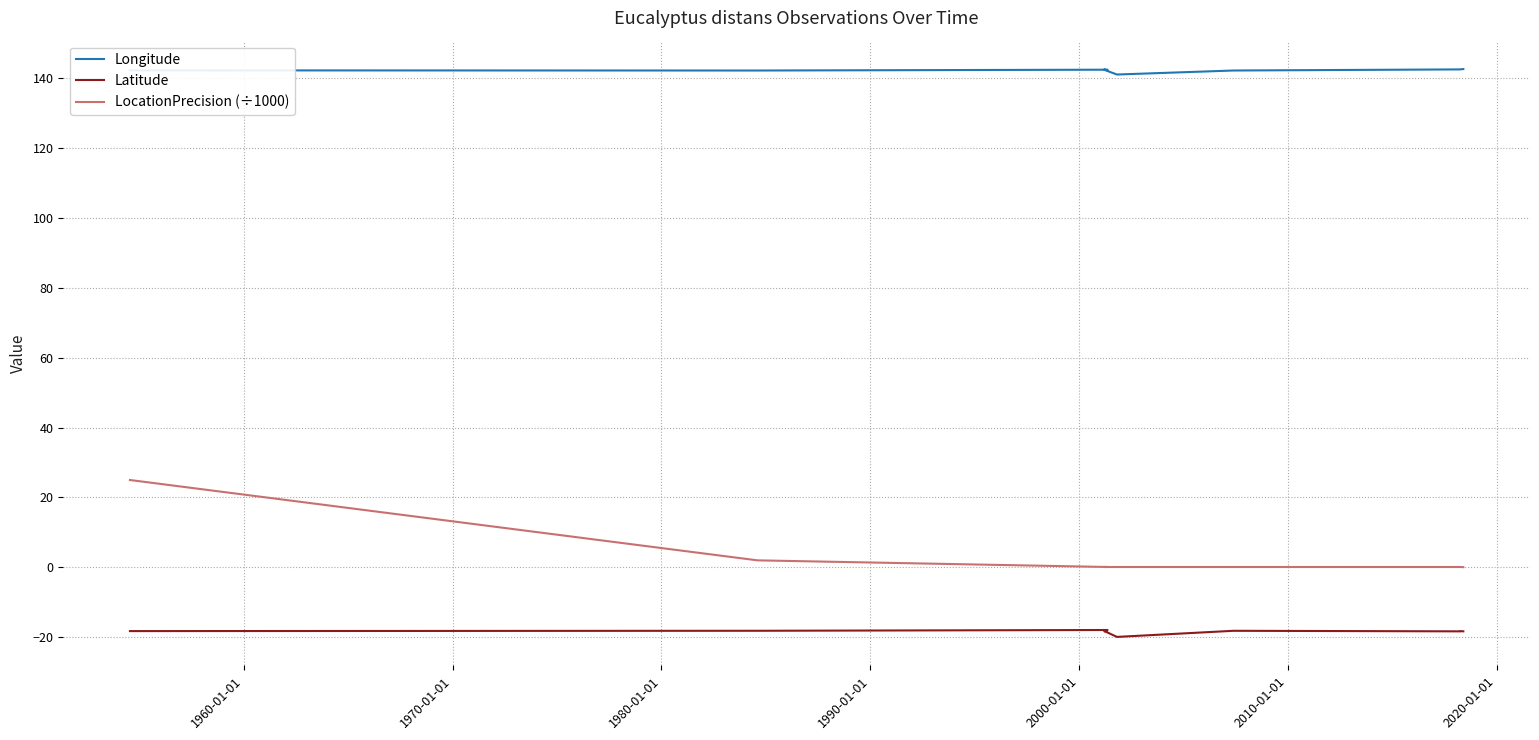

Reading left to right, what are all the values shown in this chart?

Longitude: 142.3	142.2	142.4	142.3	142.5	142.4	141.1	142.2	142.5	142.5	142.6
Latitude: -18.2	-18.2	-17.9	-18.0	-18.3	-18.2	-19.9	-18.2	-18.3	-18.3	-18.3
LocationPrecision (÷1000): 25.0	2.0	0.1	0.1	0.1	0.1	0.1	0.1	0.1	0.1	0.1